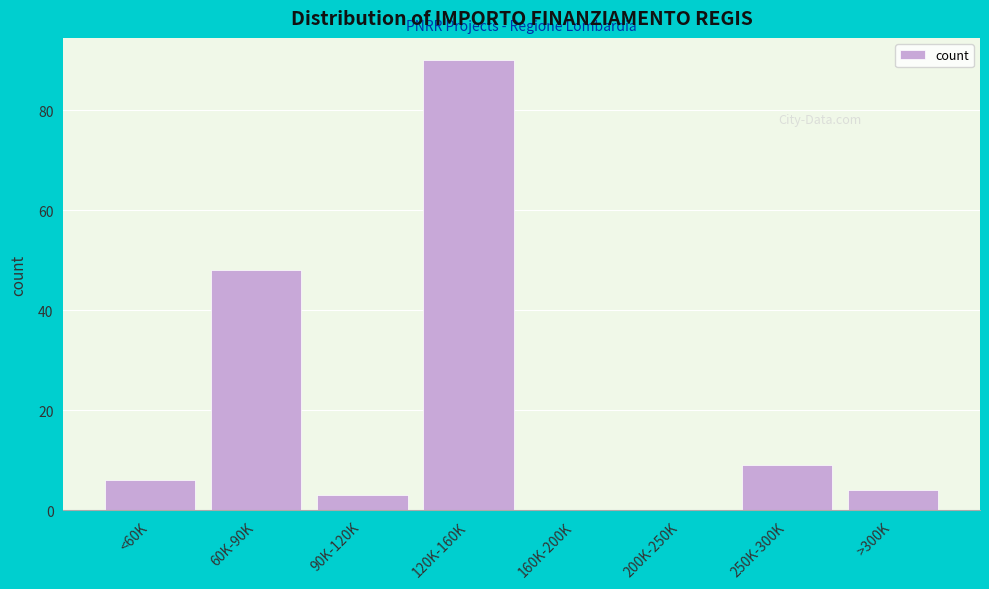

Reading right to left, transcribe all the data shown in this chart.

>300K=4	250K-300K=9	200K-250K=0	160K-200K=0	120K-160K=90	90K-120K=3	60K-90K=48	<60K=6